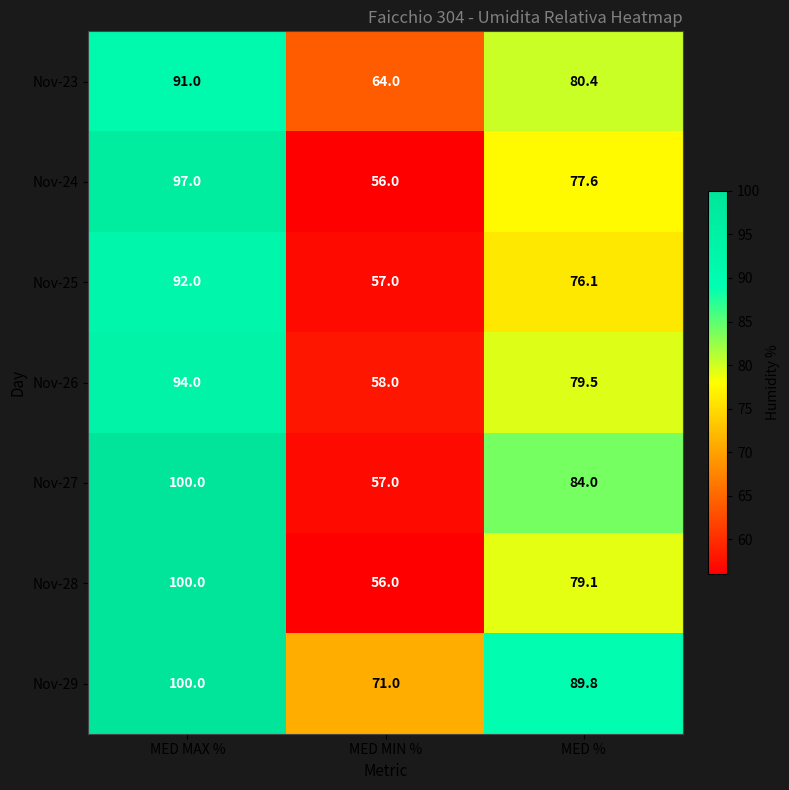

At which label does Nov-27 first exceed 84?

MED MAX %